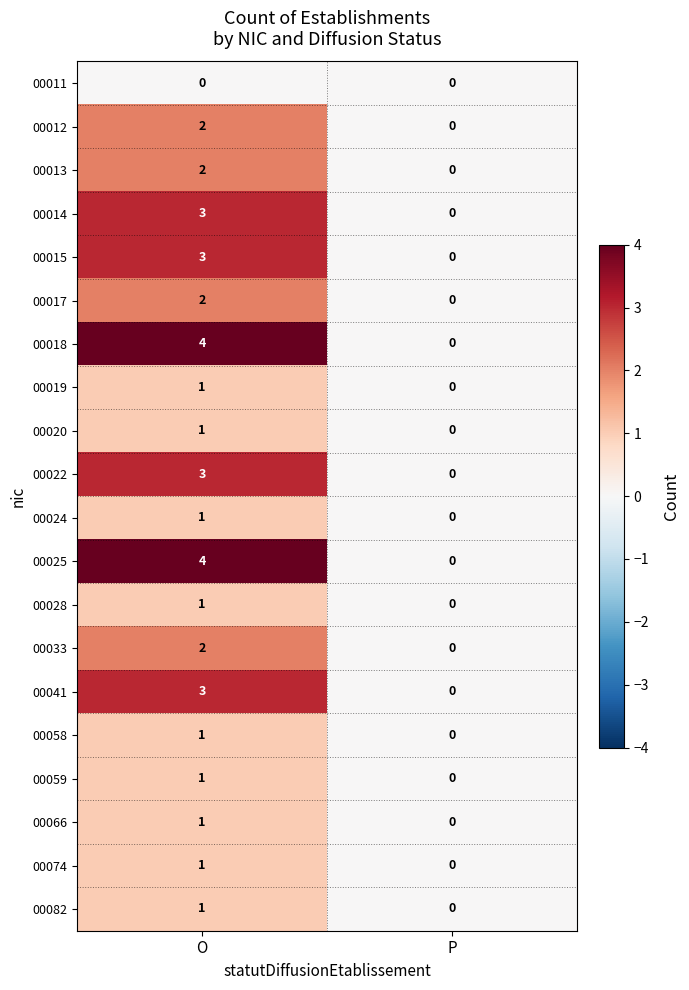

At which category is the sum across all series the highest?

O